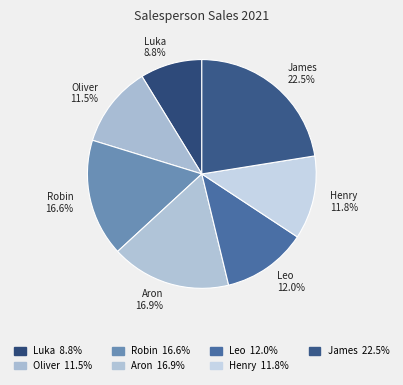

What percentage is the James slice, to the nearest percent?

22%